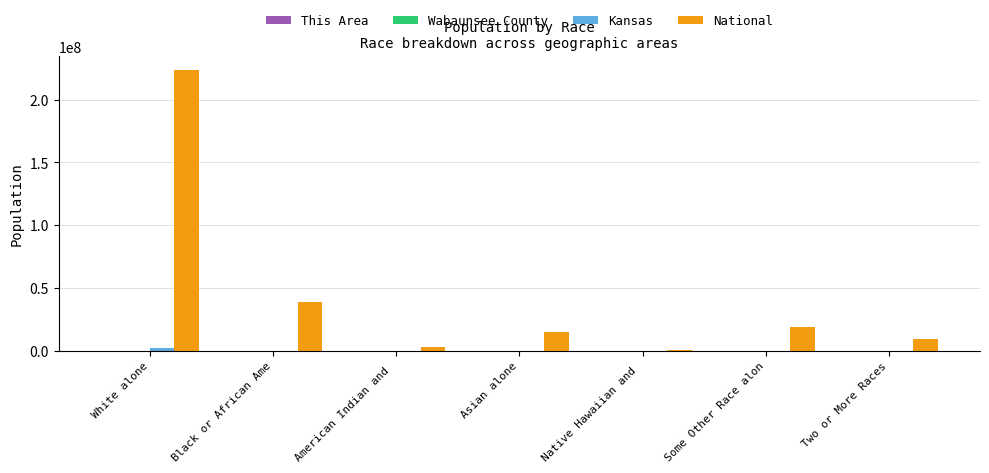

Which series has the largest total across all categories?

National